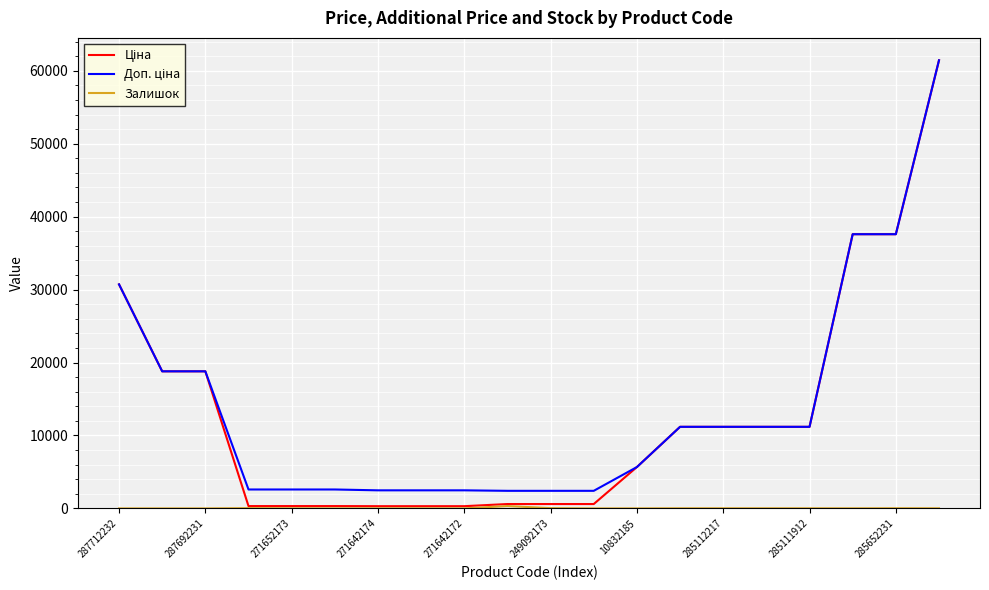

What is the maximum value shown in the chart?

61434.3